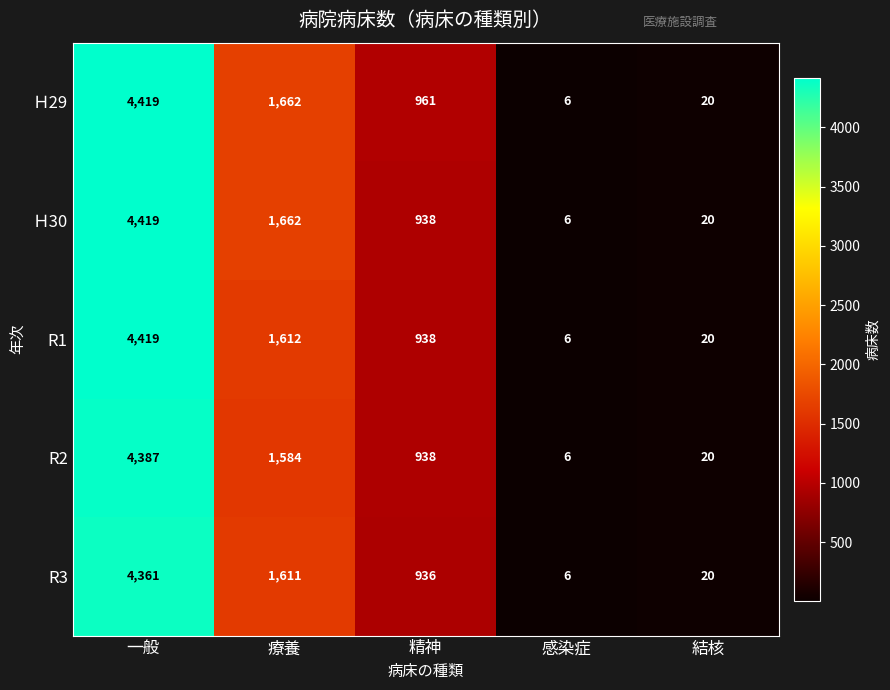

What is the total value across all series at 感染症?

30